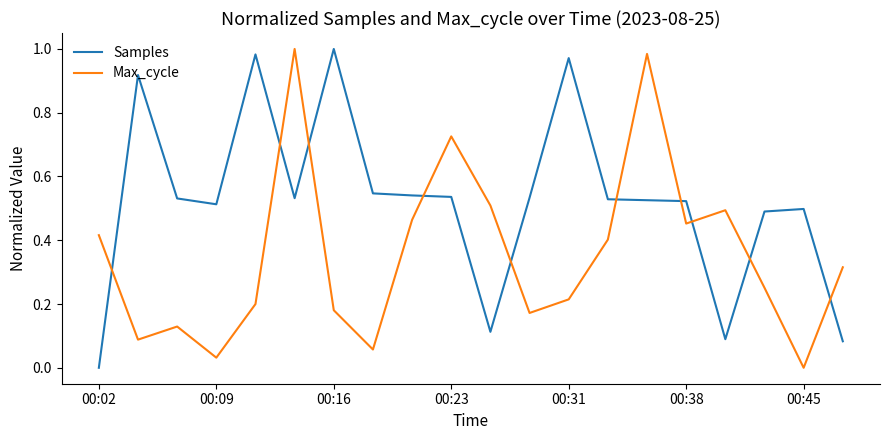

After their last crossing, which series has the higher values: Samples or Max_cycle?

Max_cycle